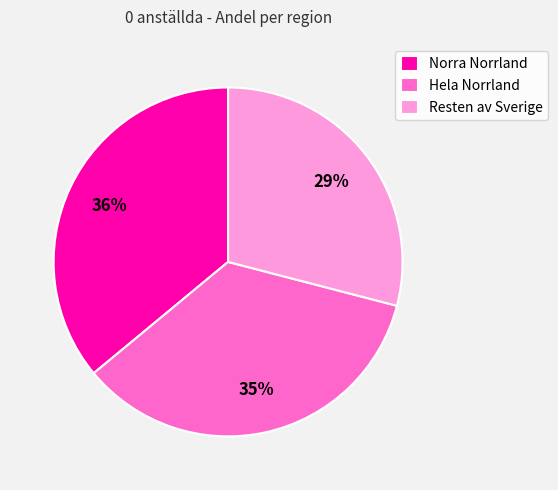

Do Resten av Sverige and Hela Norrland together represent more than half of the pie?

Yes